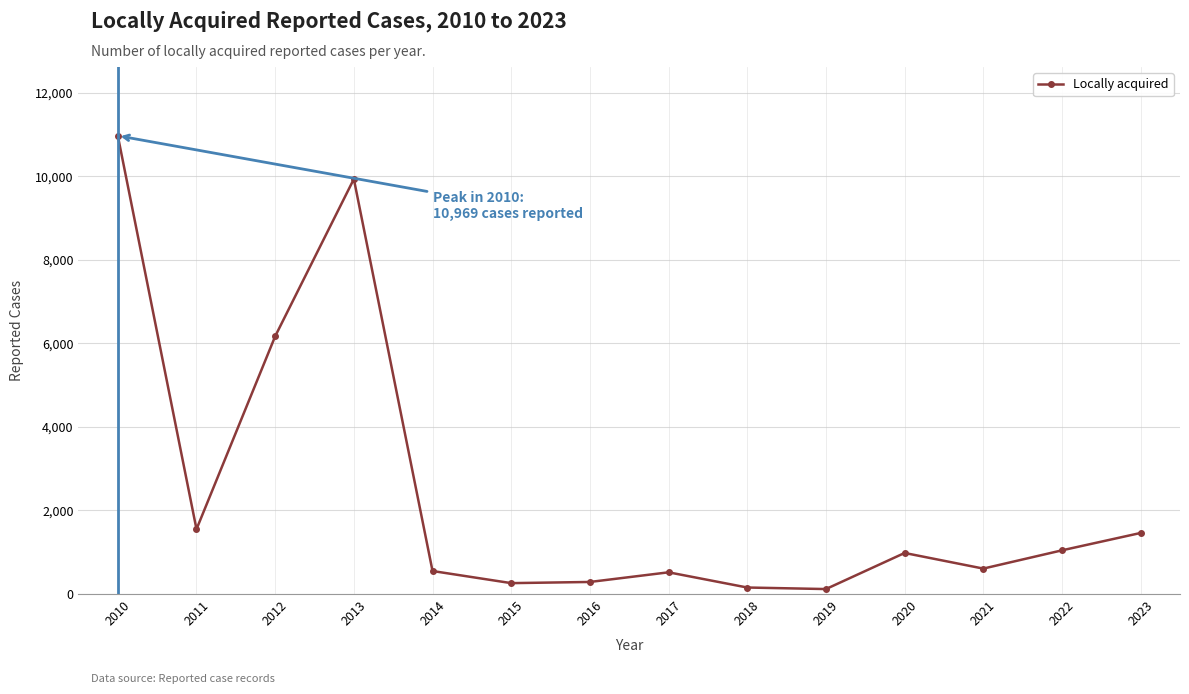

What is the sum of the values at 2010 and 2022?

12015